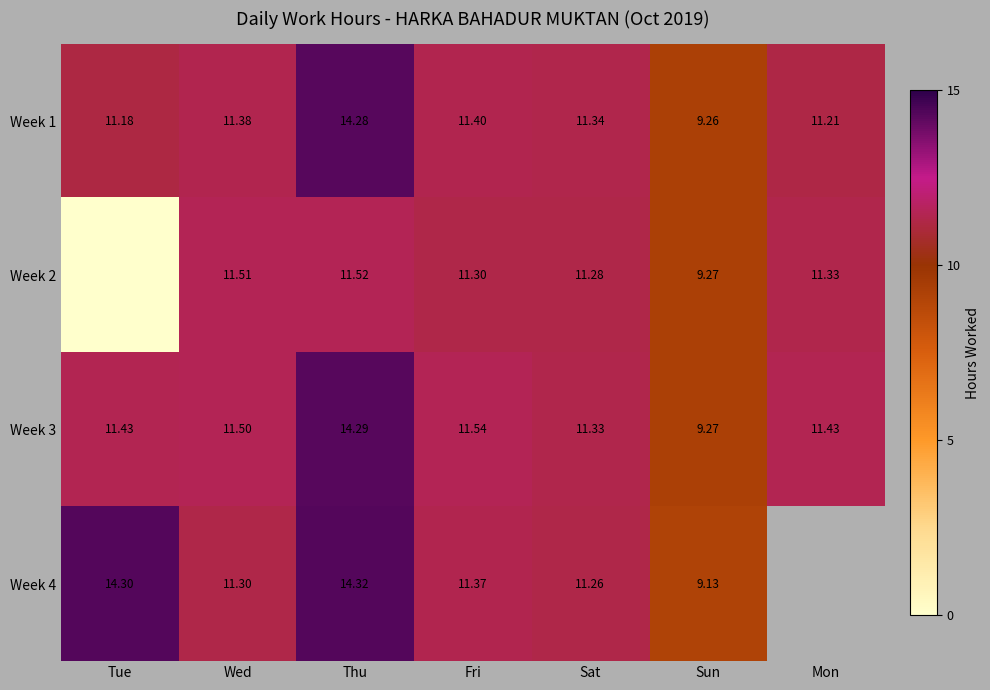

At which label does Week 1 reach its minimum?

Sun